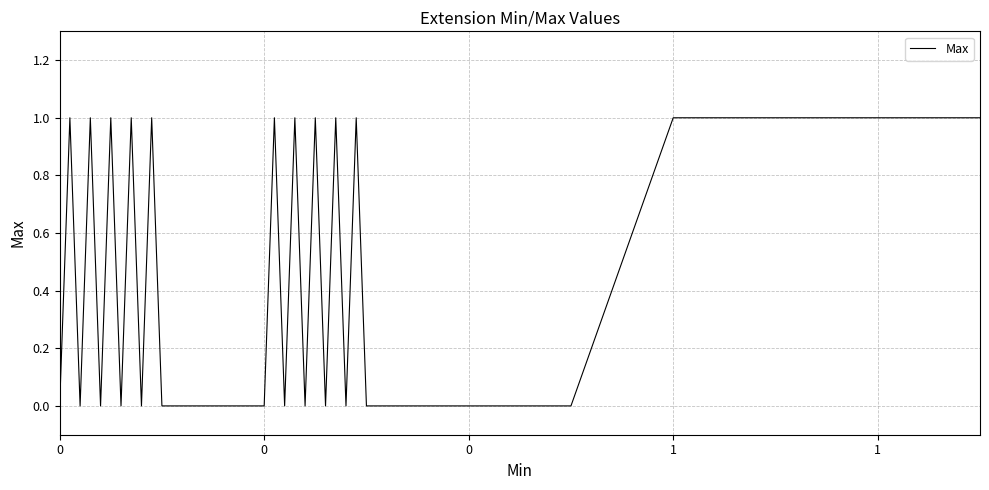

What is the sum of all values?

32